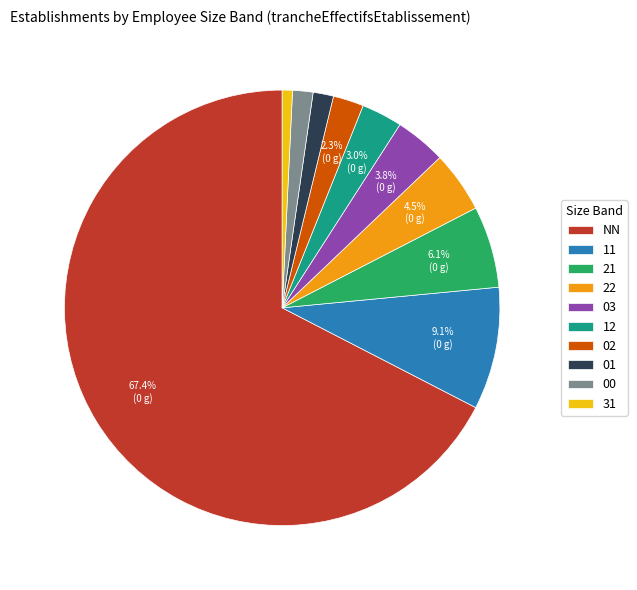

The 01 slice represents 13% of the pie. True or false?

False